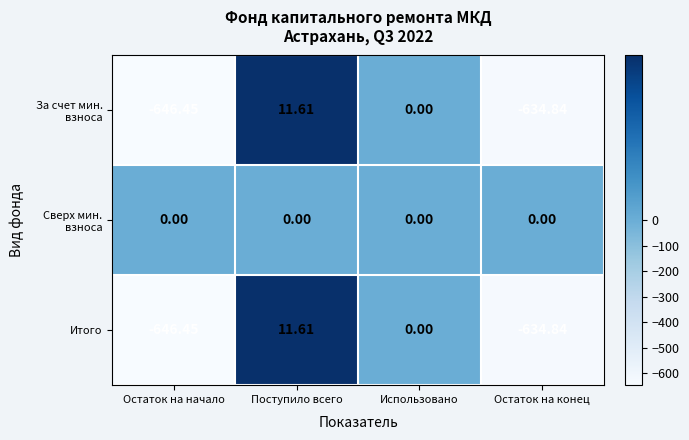

Where does the Итого series first go above 0?

Поступило всего